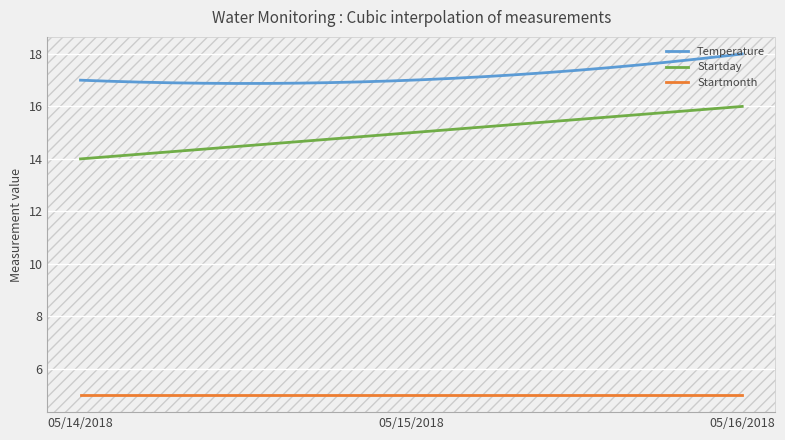

Which series has the largest total across all categories?

Temperature